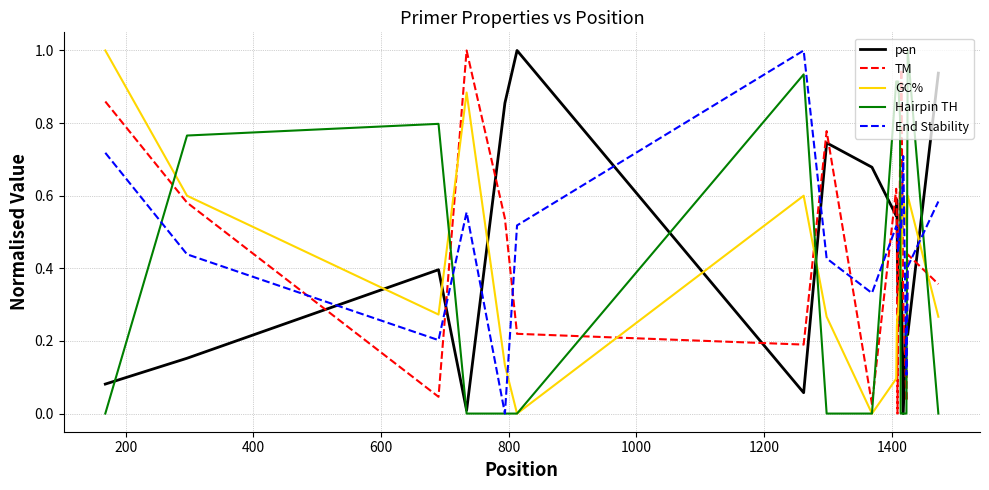

True or false: pen and TM cross at least once.

True